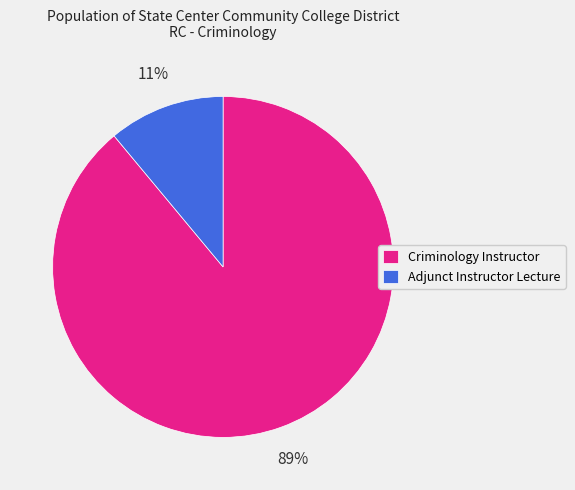

Is there a majority slice in this chart?

Yes